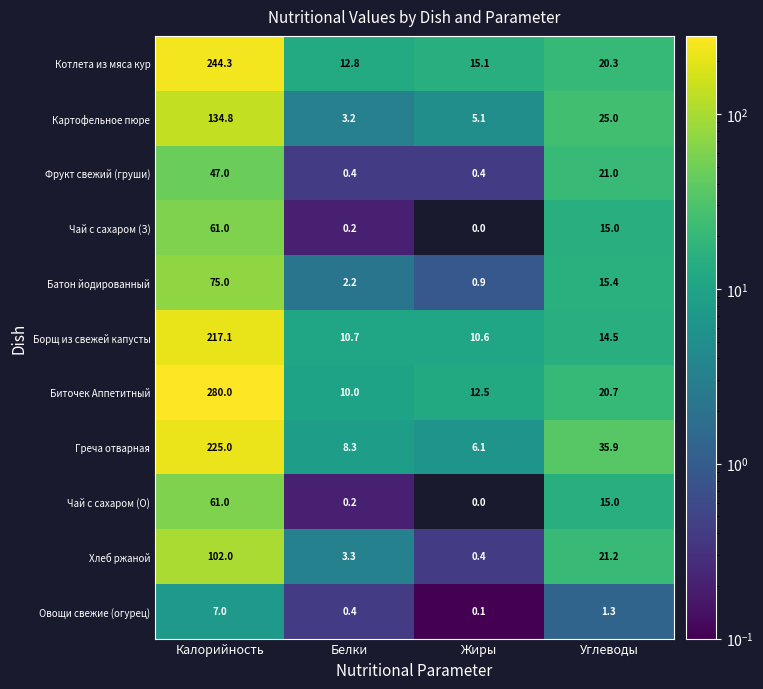

What is the sum of all Греча отварная values?

275.3